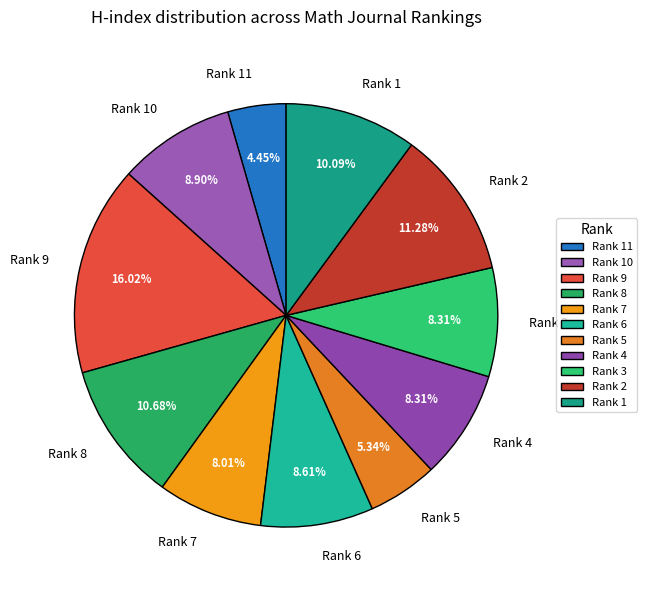

Is it true that Rank 7 is 20% of the pie?

False